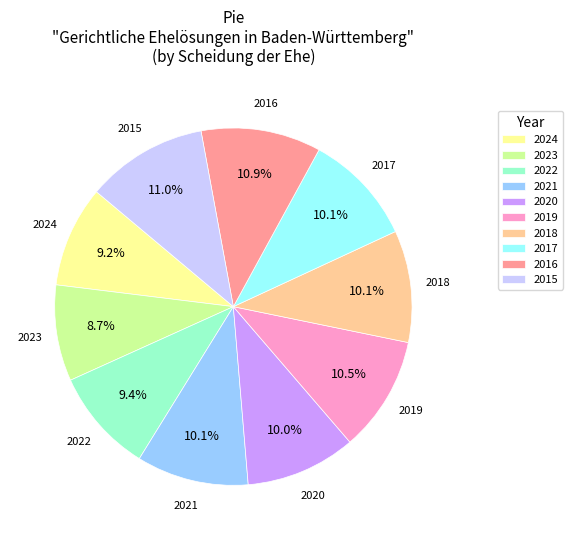

To the nearest percent, what percentage of the pie is 2017?

10%